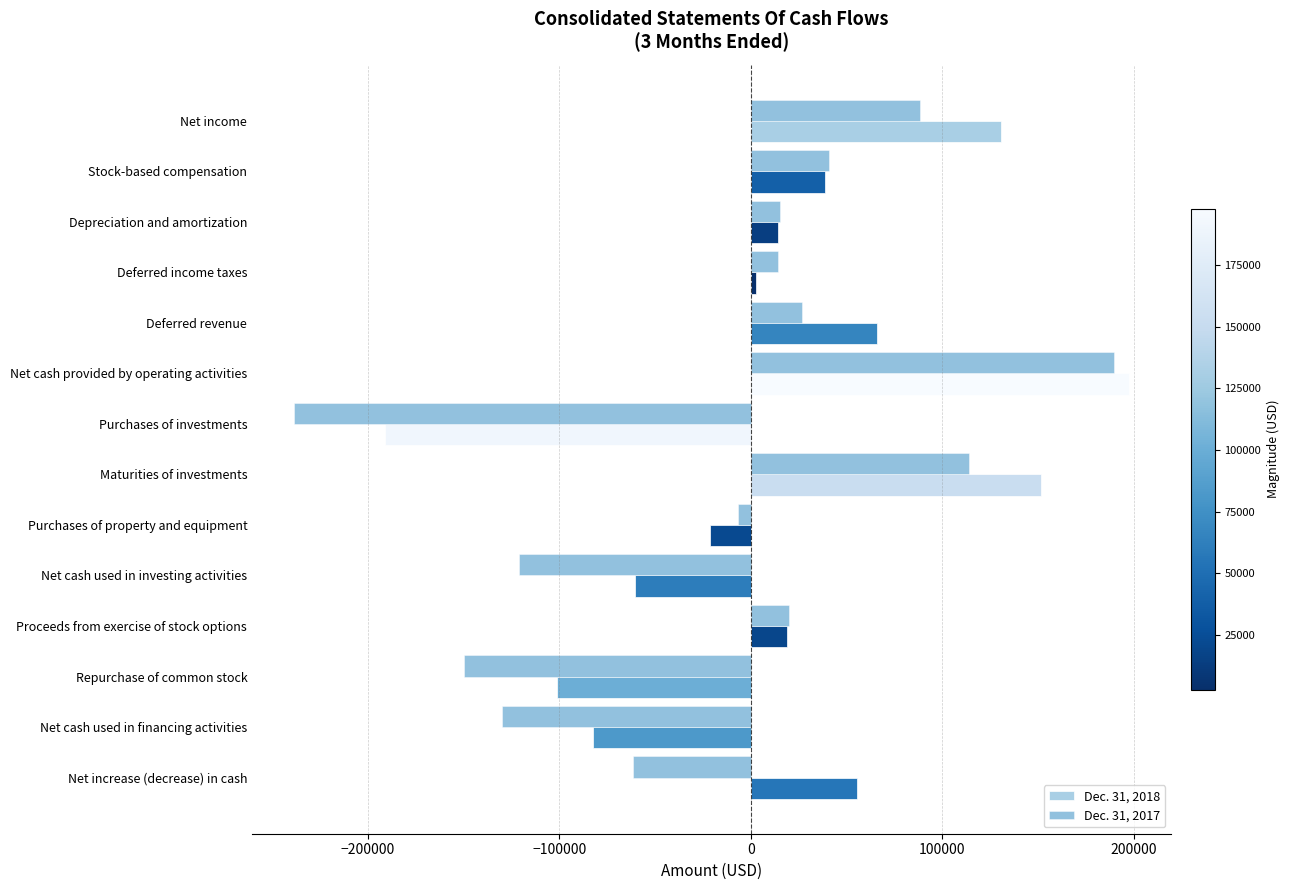

What is the minimum value for Dec. 31, 2018?

-190884